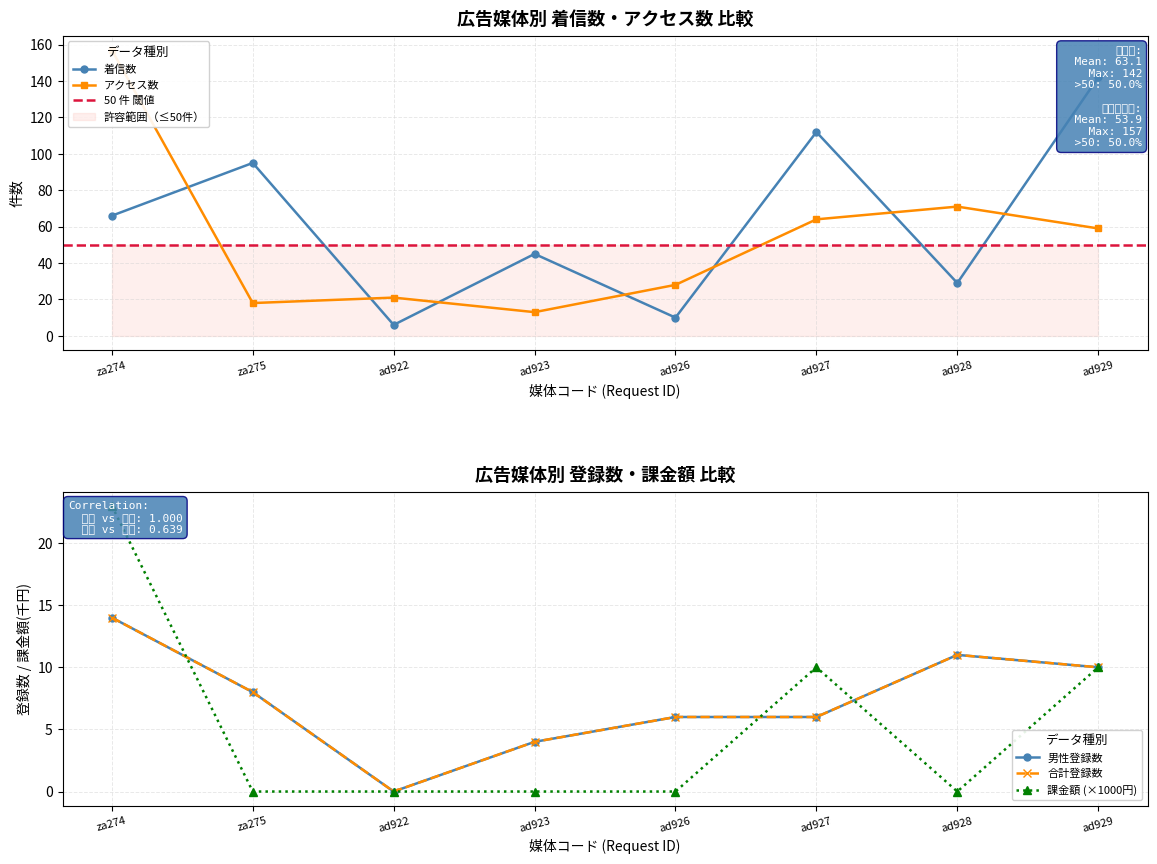

True or false: 合計 and 着信数 intersect in this chart.

False